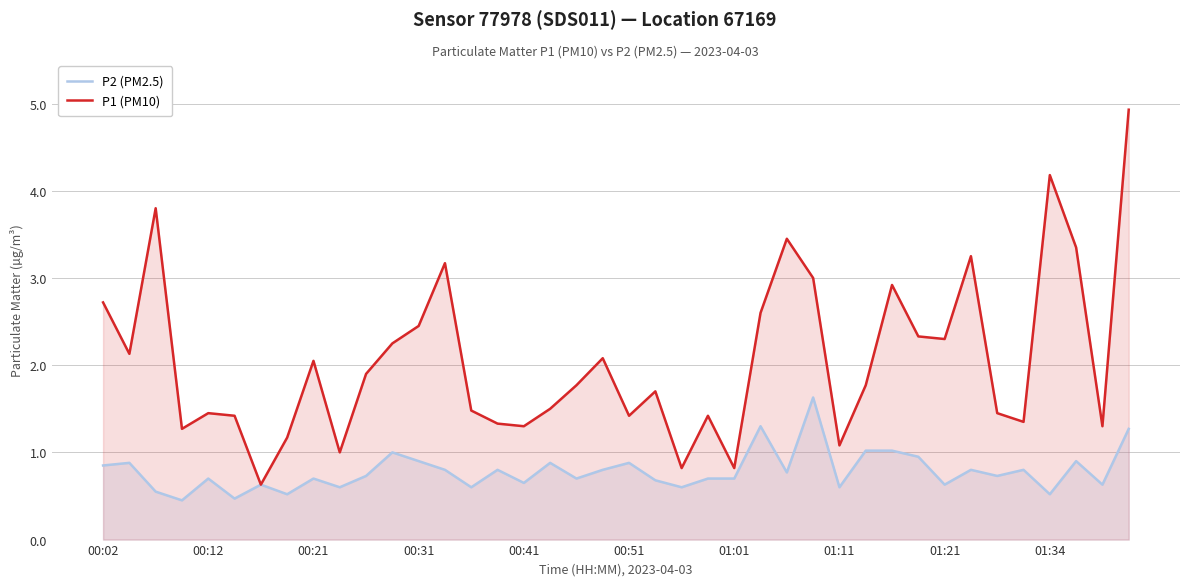

True or false: P1 (PM10) has a value of 0.9 at 00:21.

False